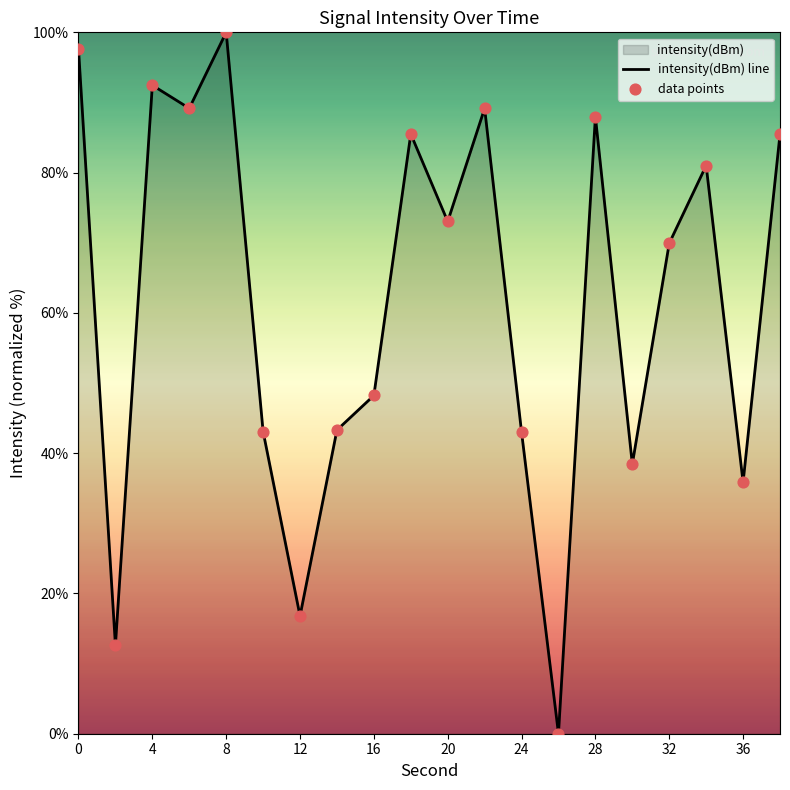

Between 24 and 32, which is larger?

32